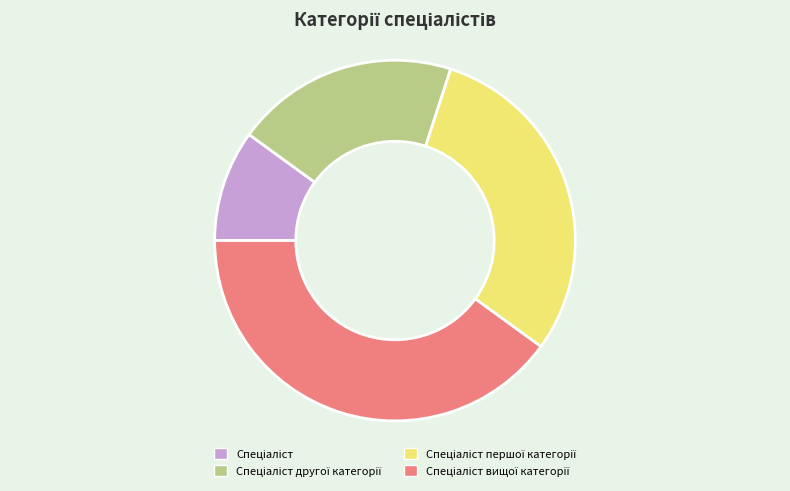

Does any single category account for the majority?

No